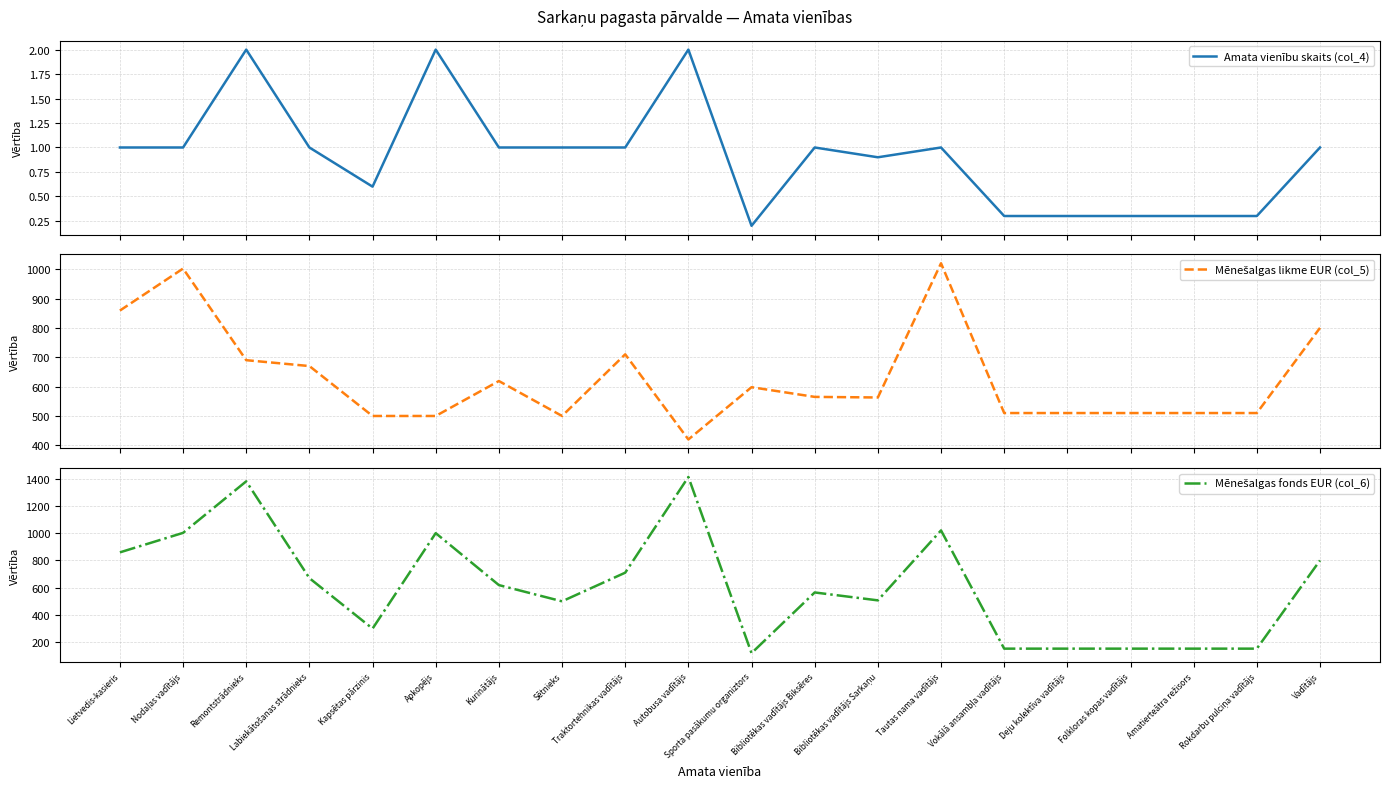

What is the difference between the highest and lowest values at Kapsētas pārzinis?

499.4